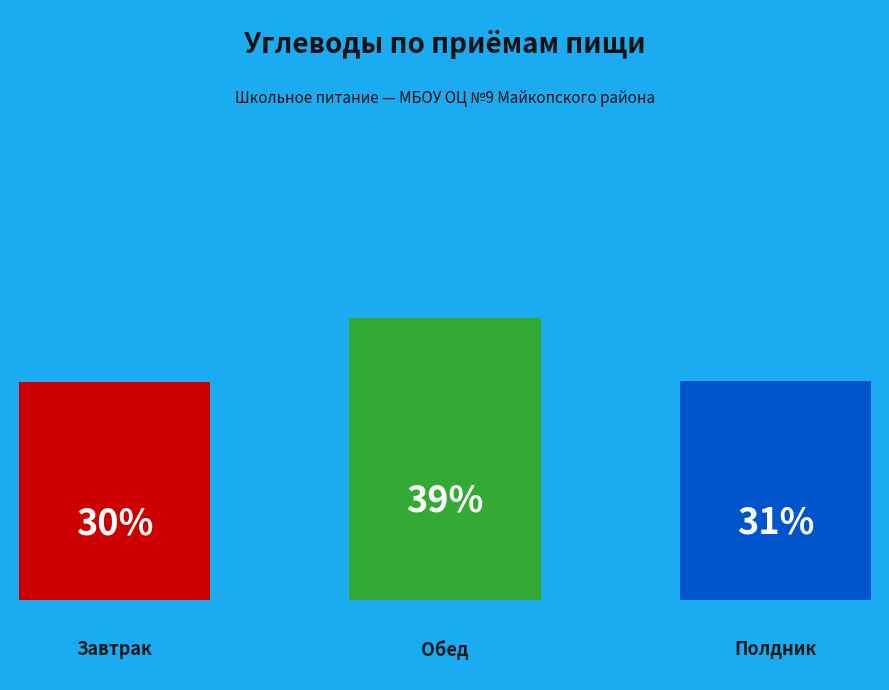

Count the number of slices in the pie.

3